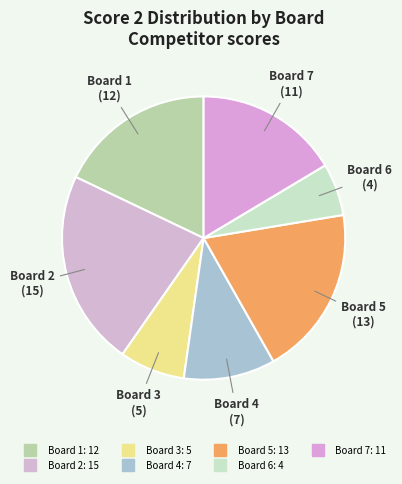

Rank the categories by value from highest to lowest.

Board 2, Board 5, Board 1, Board 7, Board 4, Board 3, Board 6